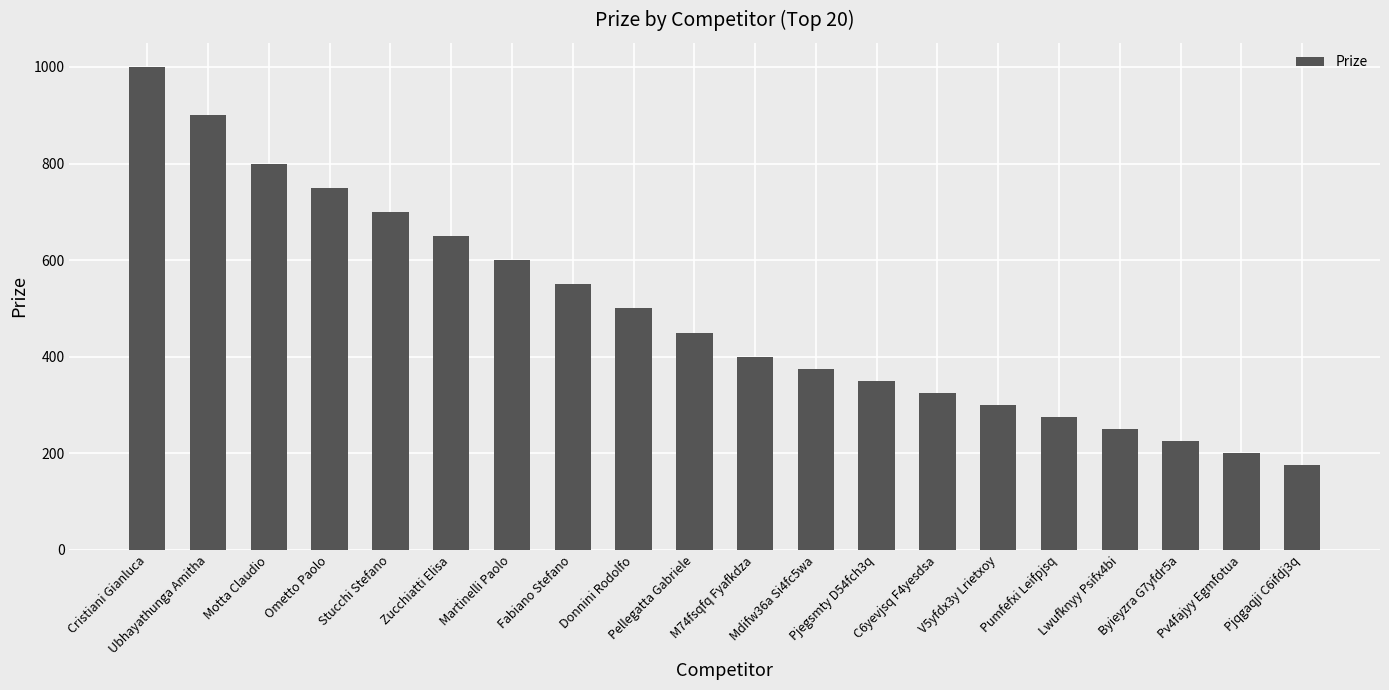

Reading left to right, list all the values displayed in this chart.

Cristiani Gianluca=1000	Ubhayathunga Amitha=900	Motta Claudio=800	Ometto Paolo=750	Stucchi Stefano=700	Zucchiatti Elisa=650	Martinelli Paolo=600	Fabiano Stefano=550	Donnini Rodolfo=500	Pellegatta Gabriele=450	M74fsqfq Fyafkdza=400	Mdifw36a Si4fc5wa=375	Pjegsmty D54fch3q=350	C6yevjsq F4yesdsa=325	V5yfdx3y Lrietxoy=300	Pumfefxi Leifpjsq=275	Lwufknyy Psifx4bi=250	Byieyzra G7yfdr5a=225	Pv4fajyy Egmfotua=200	Pjqgaqji C6ifdj3q=175